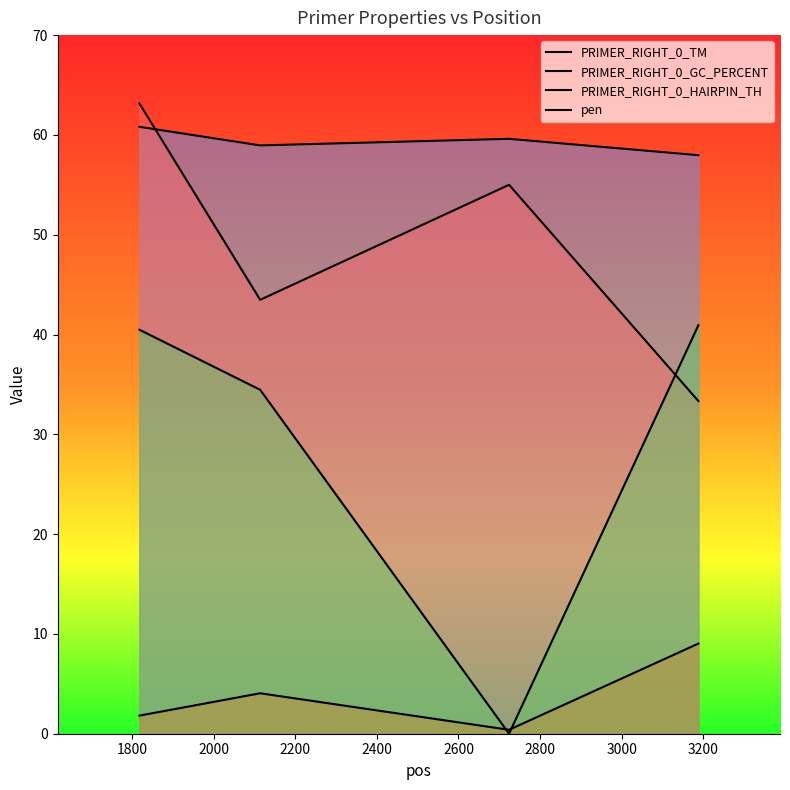

True or false: PRIMER_RIGHT_0_GC_PERCENT and PRIMER_RIGHT_0_HAIRPIN_TH intersect in this chart.

True